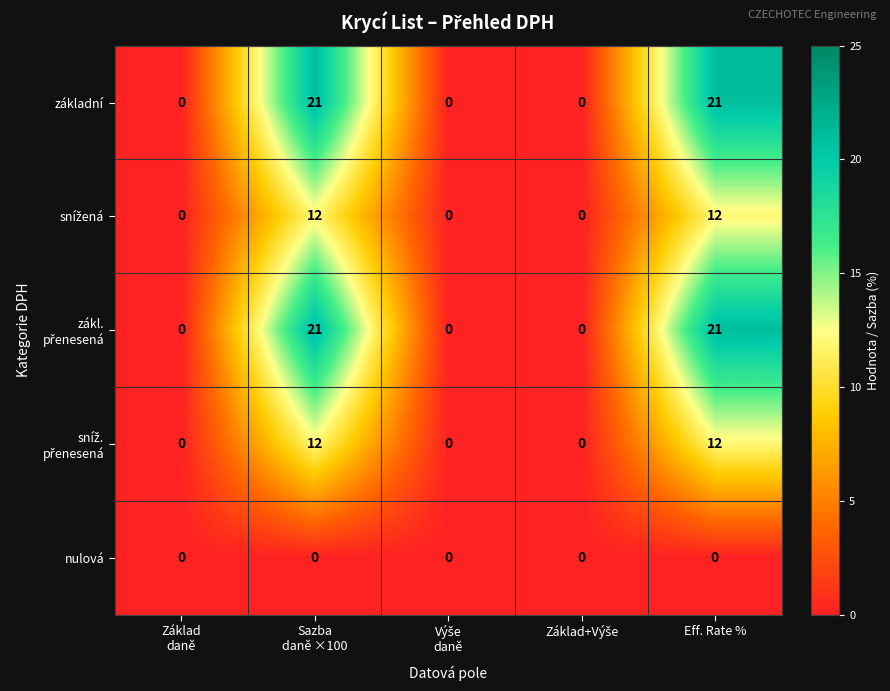

Is it true that základní equals 31 at Eff. Rate %?

False